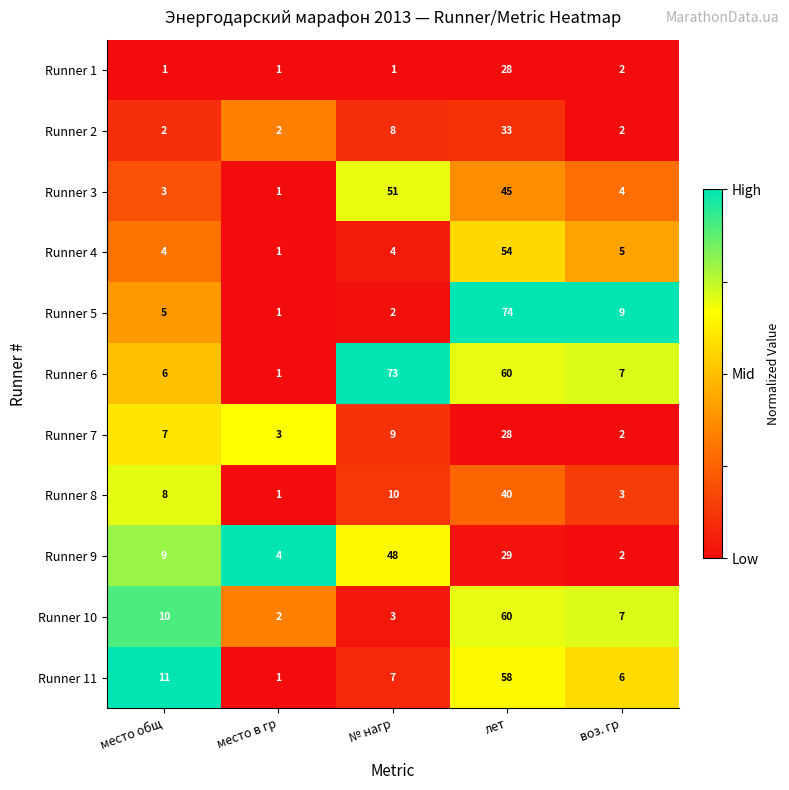

Which series has the largest total across all categories?

Runner 6